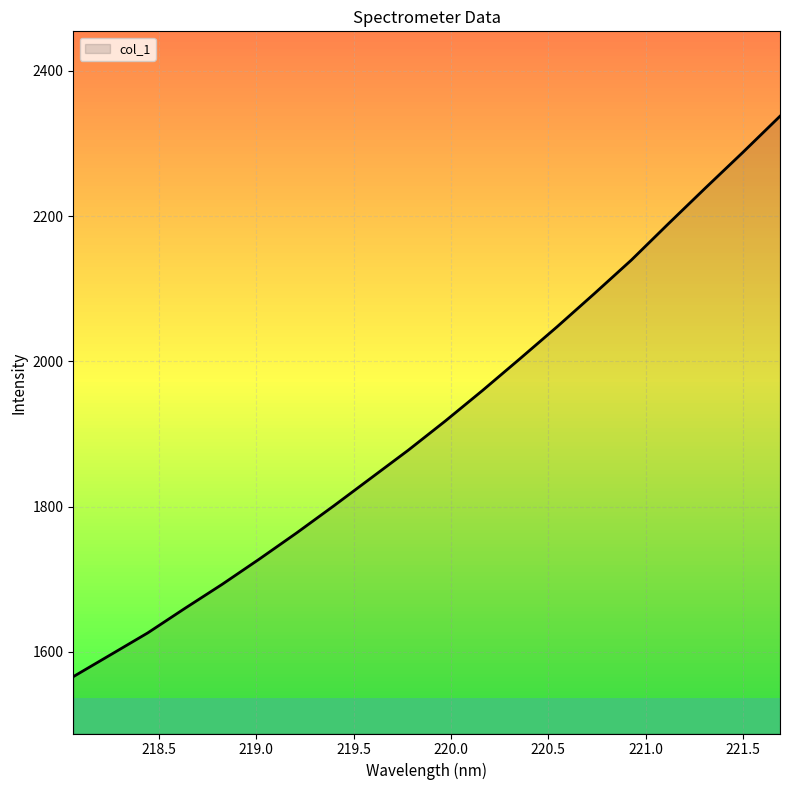

True or false: the data has more than 1 interior local peaks.

False